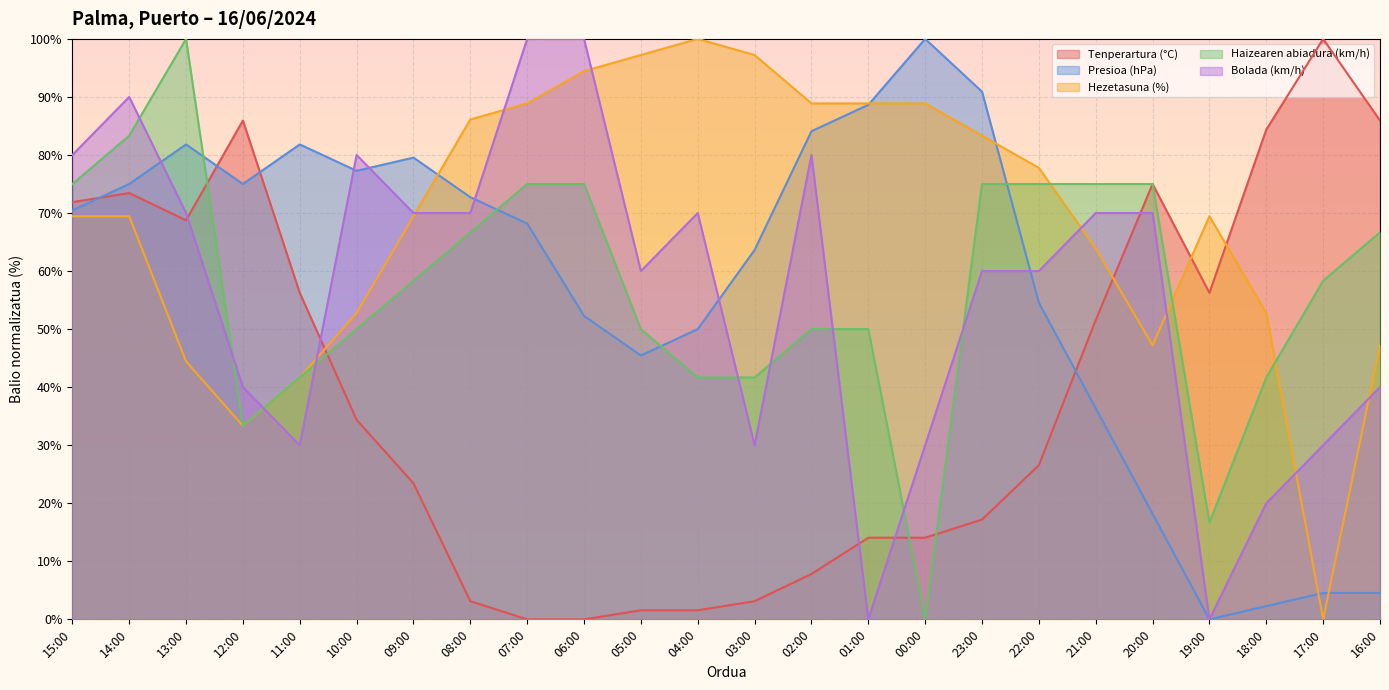

Reading right to left, extract all data points from this chart.

Tenperartura (°C): 85.9	100.0	84.4	56.2	75.0	51.6	26.6	17.2	14.1	14.1	7.8	3.1	1.6	1.6	0.0	0.0	3.1	23.4	34.4	56.2	85.9	68.7	73.4	71.9
Presioa (hPa): 4.5	4.5	2.3	0.0	18.2	36.4	54.5	90.9	100.0	88.6	84.1	63.6	50.0	45.5	52.3	68.2	72.7	79.5	77.3	81.8	75.0	81.8	75.0	70.5
Hezetasuna (%): 47.2	0.0	52.8	69.4	47.2	63.9	77.8	83.3	88.9	88.9	88.9	97.2	100.0	97.2	94.4	88.9	86.1	69.4	52.8	41.7	33.3	44.4	69.4	69.4
Haizearen abiadura (km/h): 66.7	58.3	41.7	16.7	75.0	75.0	75.0	75.0	0.0	50.0	50.0	41.7	41.7	50.0	75.0	75.0	66.7	58.3	50.0	41.7	33.3	100.0	83.3	75.0
Bolada (km/h): 40.0	30.0	20.0	0.0	70.0	70.0	60.0	60.0	30.0	0.0	80.0	30.0	70.0	60.0	100.0	100.0	70.0	70.0	80.0	30.0	40.0	70.0	90.0	80.0